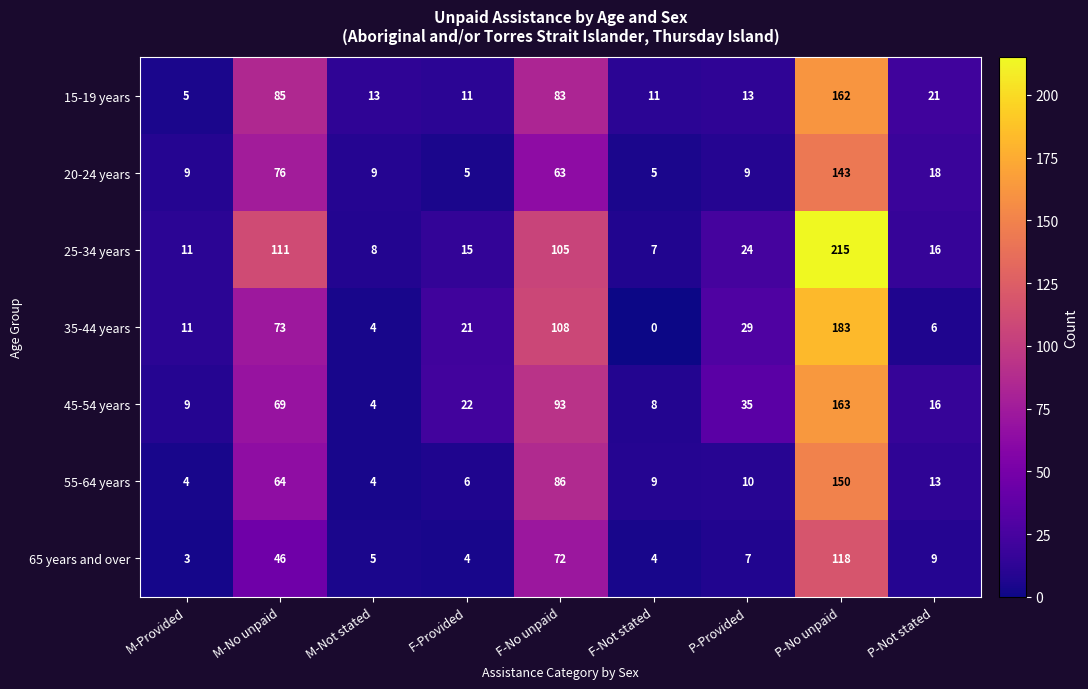

What is the maximum value for 65 years and over?

118